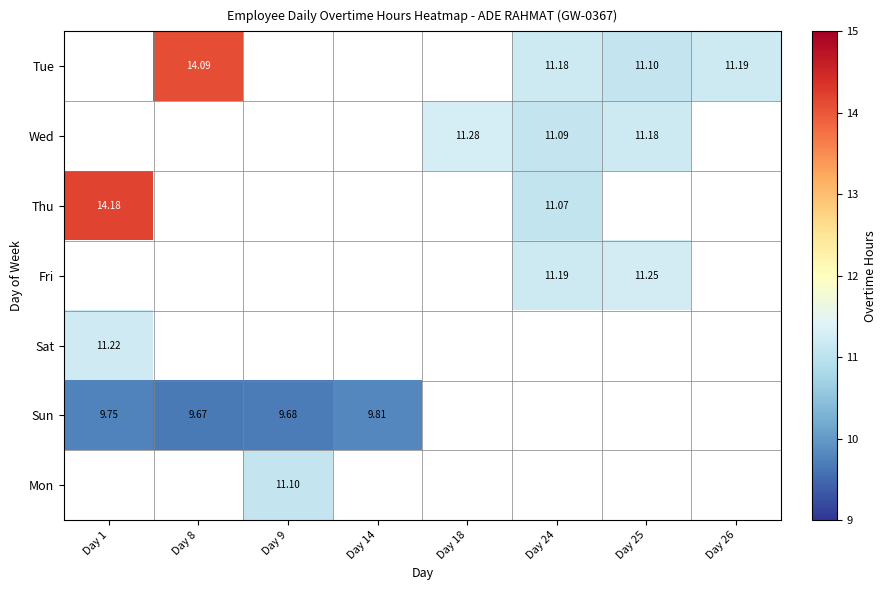

Rank the series at Day 1 from highest to lowest value.

Thu, Sat, Sun, Tue, Wed, Fri, Mon